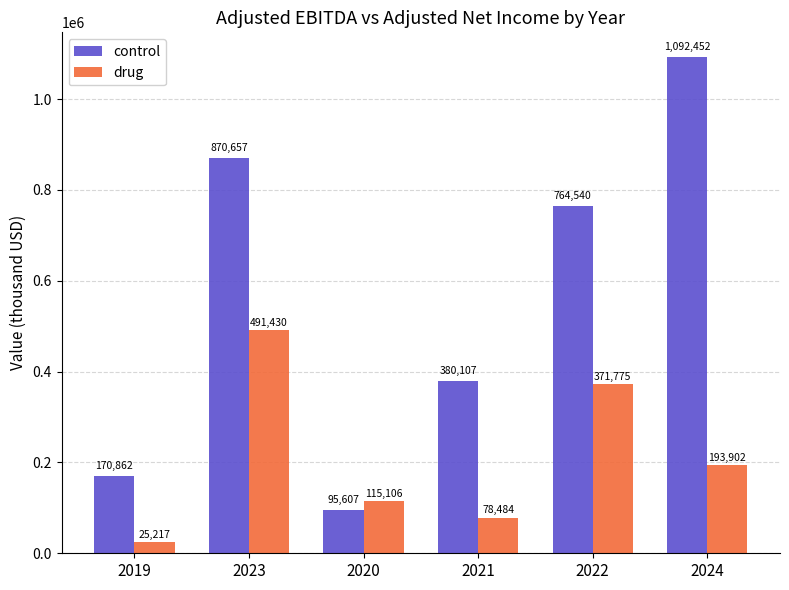

At how many categories does at least one series exceed 902652?

1